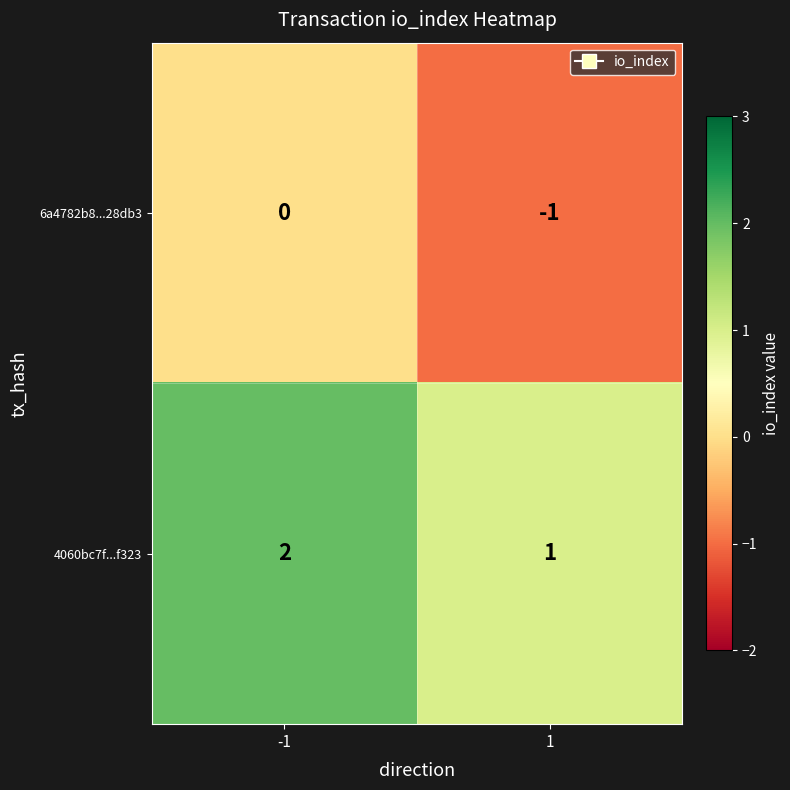

True or false: 4060bc7f...f323 has a value of 1 at 1.

True